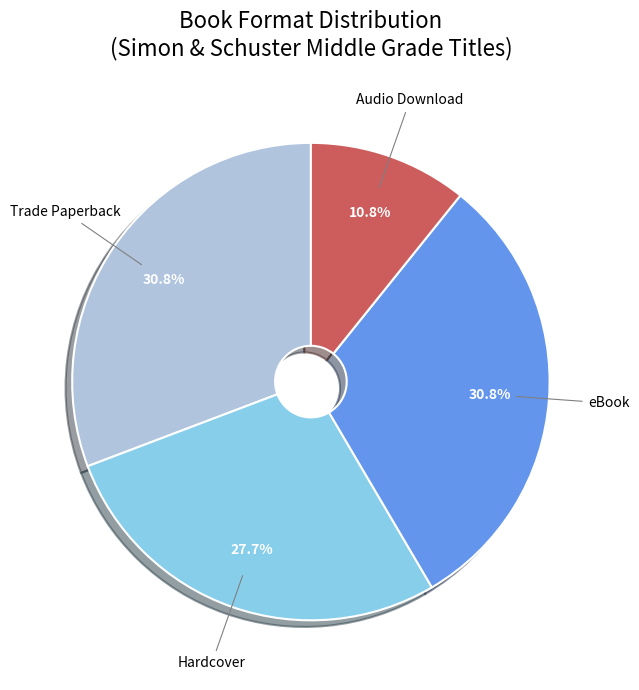

How many slices are in this pie chart?

4